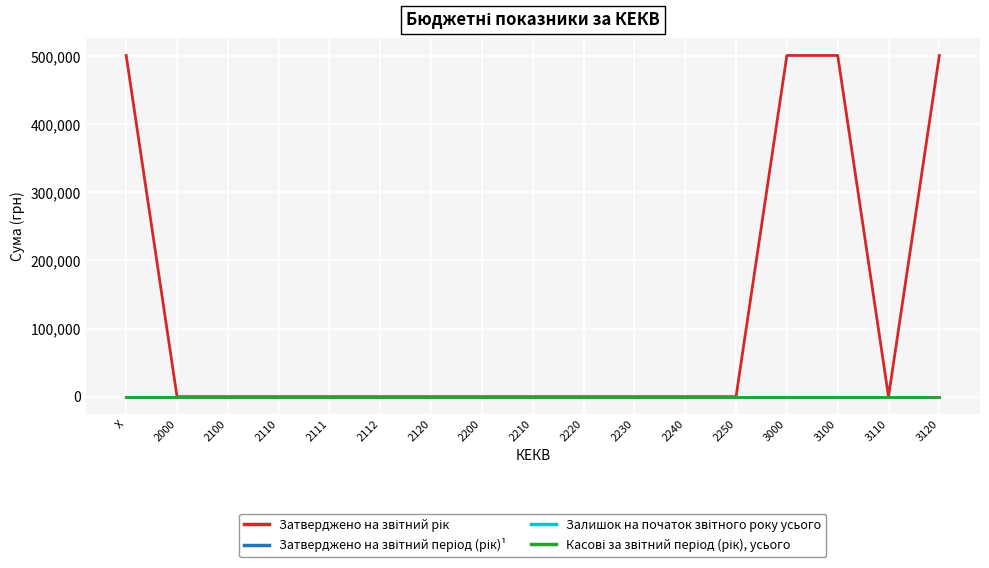

Is it true that Затверджено на звітний рік equals 280440 at 3000?

False